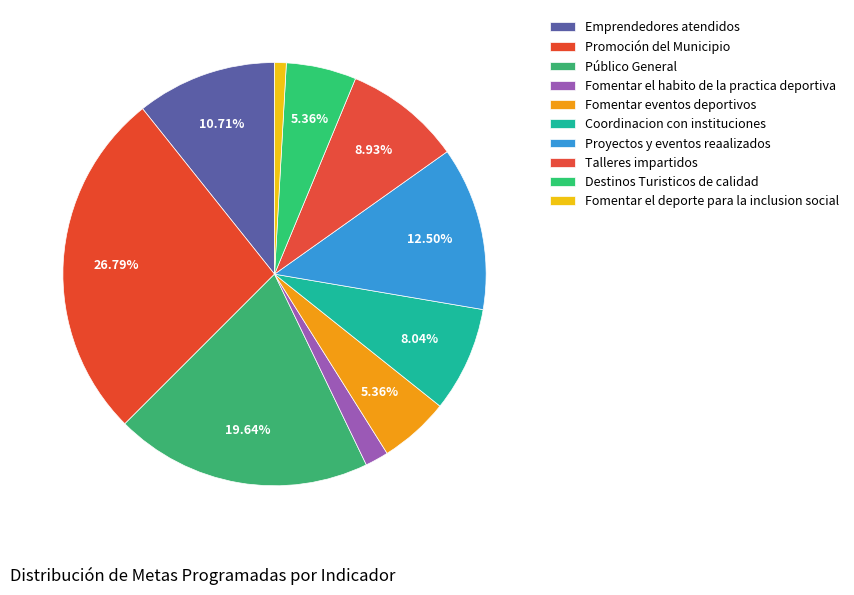

Is there a majority slice in this chart?

No